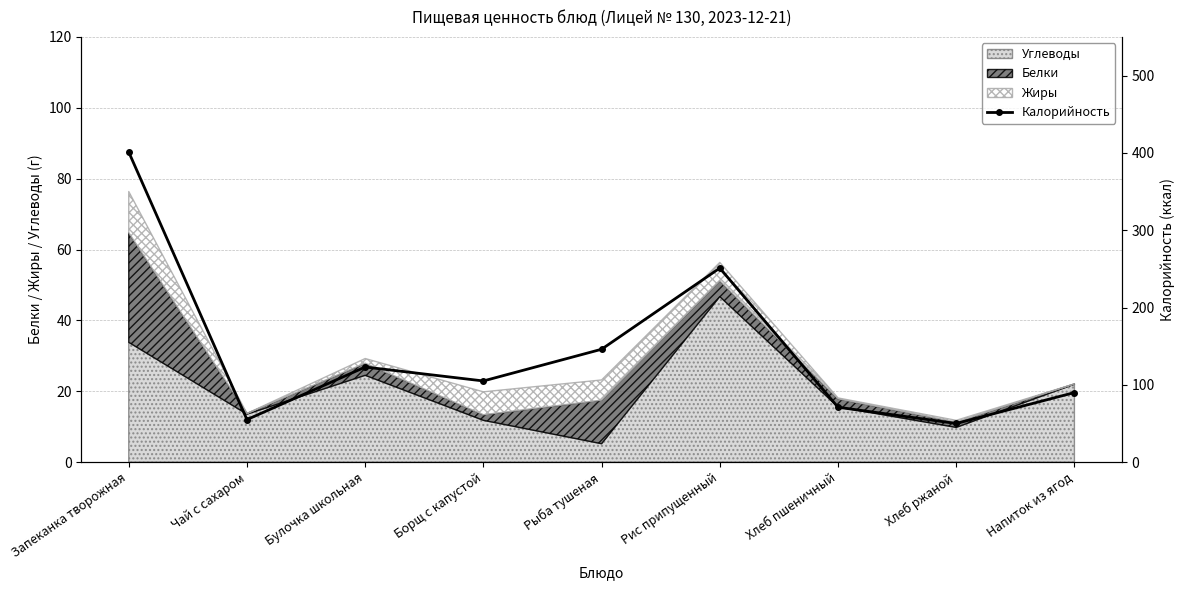

Which label corresponds to the smallest value in the chart?

Хлеб ржаной